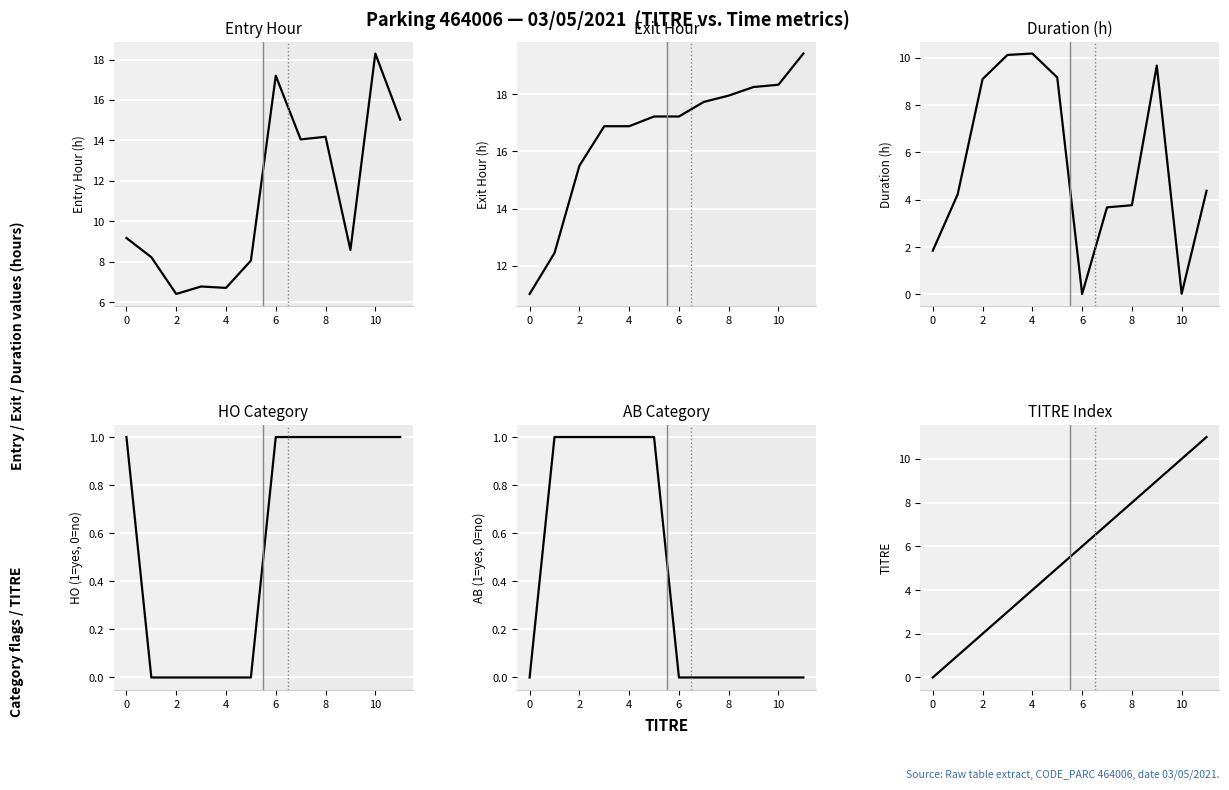

Which series has the largest total across all categories?

Exit Hour